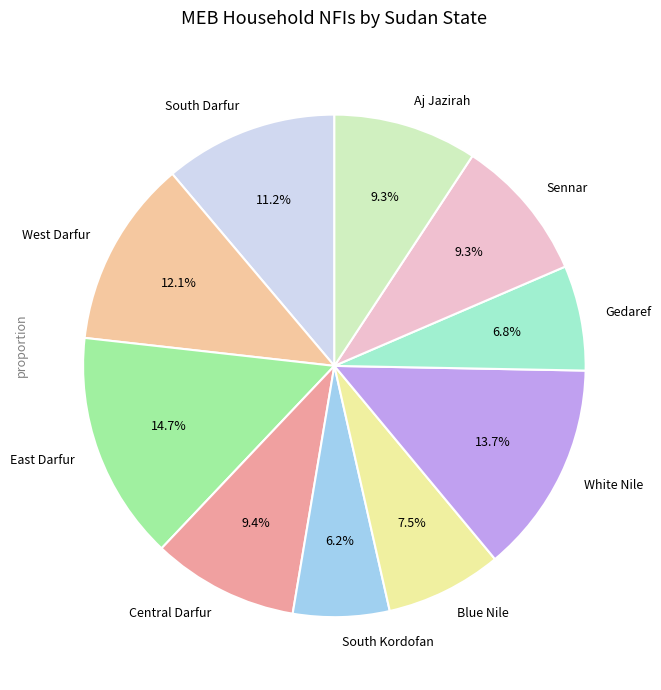

To the nearest percent, what is the combined percentage of Blue Nile and Aj Jazirah?

17%